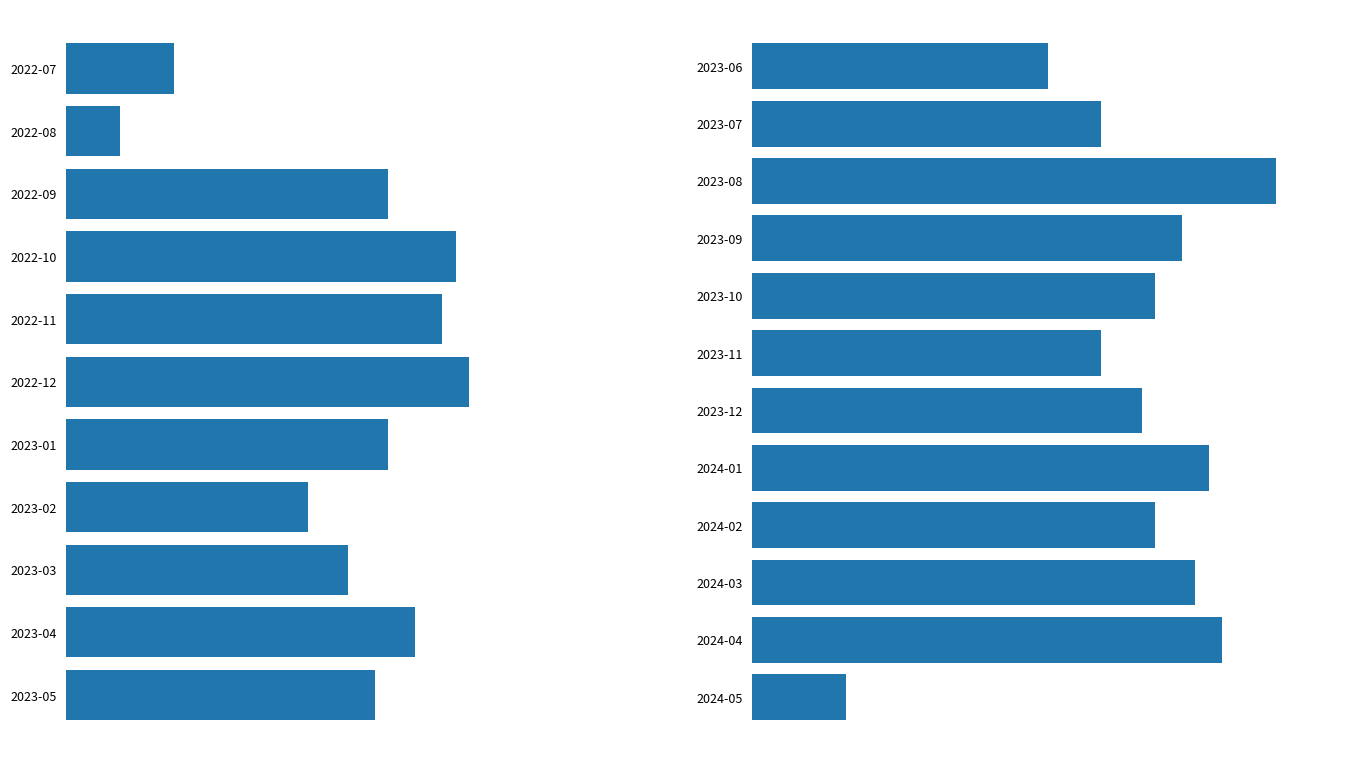

The chart shows a value of 6 at 8. True or false?

False